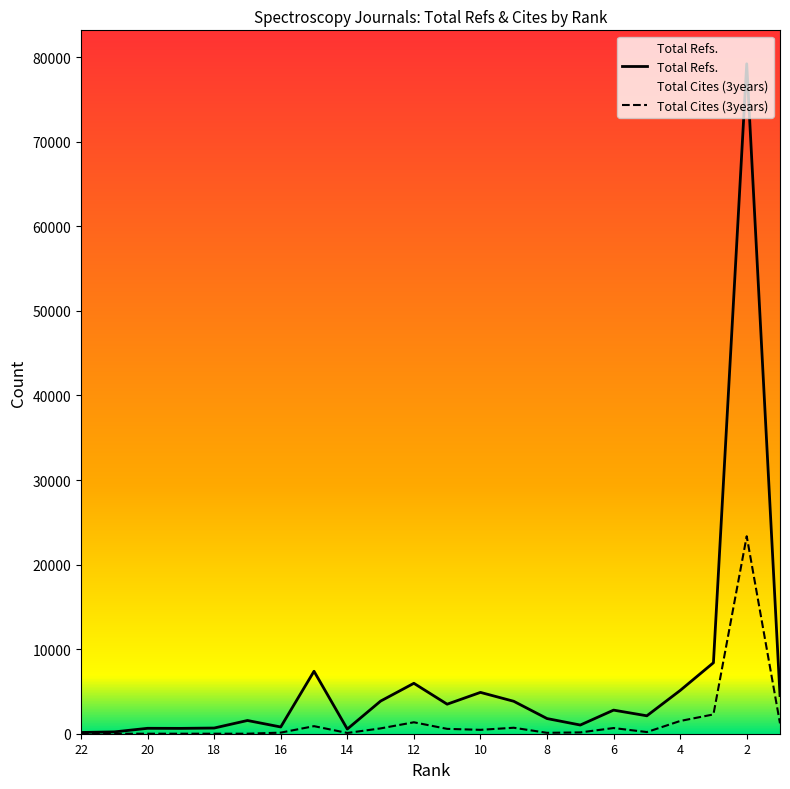

True or false: the data shows 631 at 19.

True